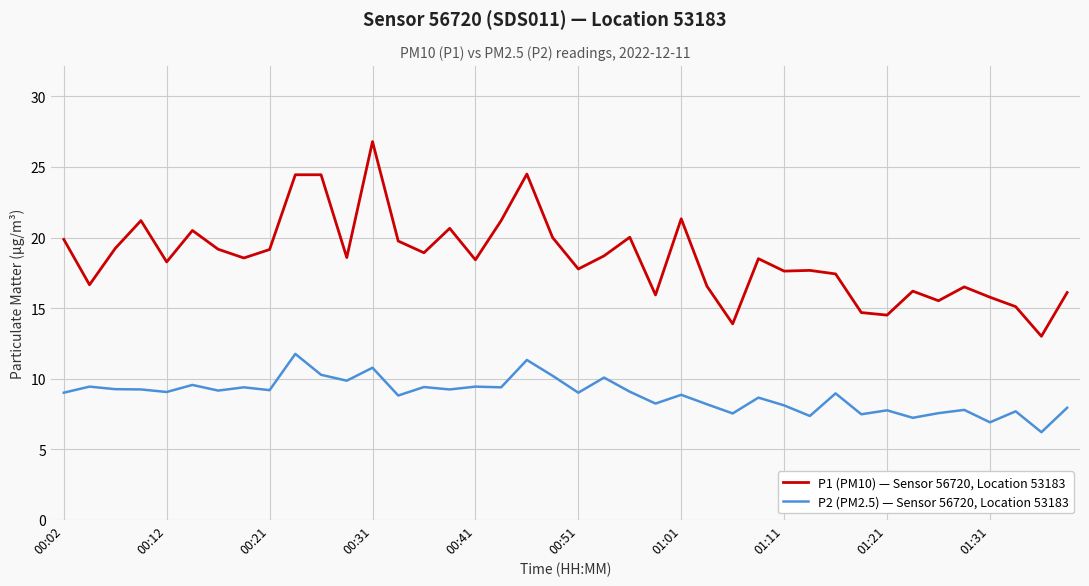

True or false: P2 (PM2.5) — Sensor 56720, Location 53183 and P1 (PM10) — Sensor 56720, Location 53183 cross at least once.

False